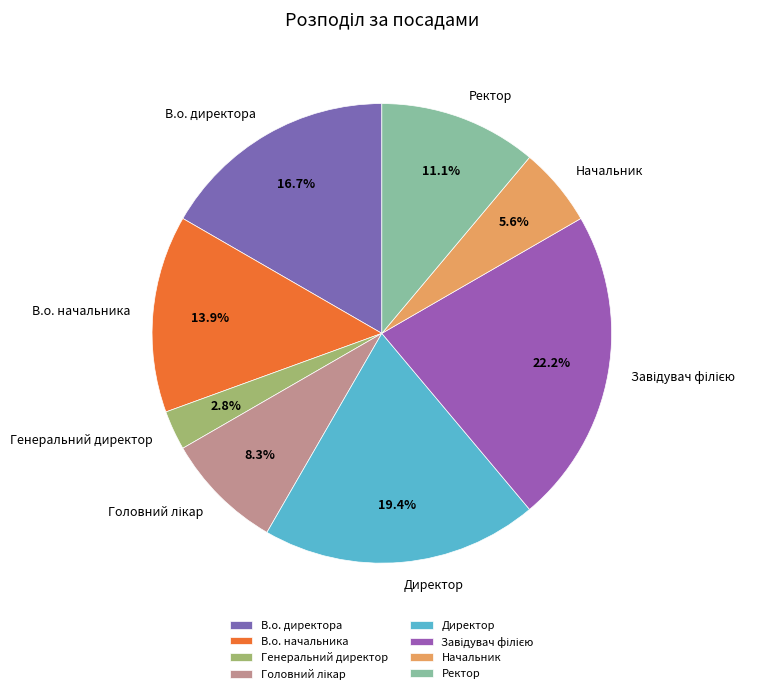

What percentage is the В.о. директора slice, to the nearest percent?

17%